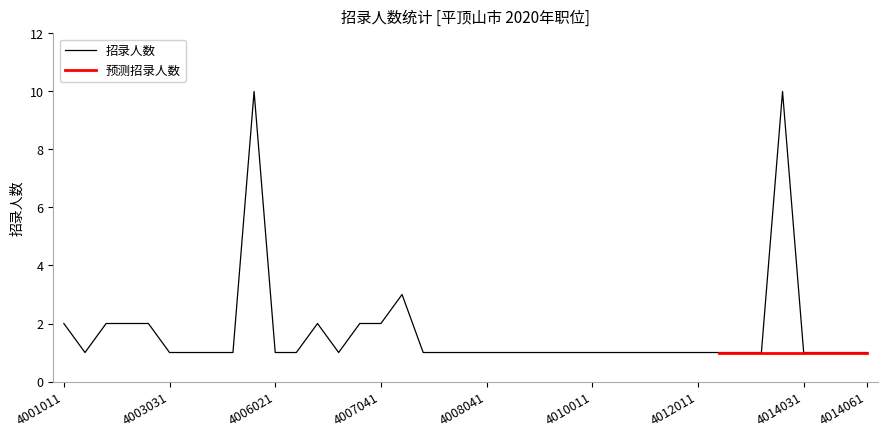

List the labels in order of value, smallest first.

4001021, 4003031, 4004011, 4005011, 4005021, 4006021, 4006031, 4007021, 4008011, 4008021, 4008031, 4008041, 4008051, 4008061, 4008071, 4009011, 4010011, 4010021, 4010031, 4011011, 4011021, 4012011, 4012021, 4013011, 4014011, 4014031, 4014041, 4014051, 4014061, 4001011, 4002011, 4003011, 4003021, 4007011, 4007031, 4007041, 4007051, 4006011, 4014021